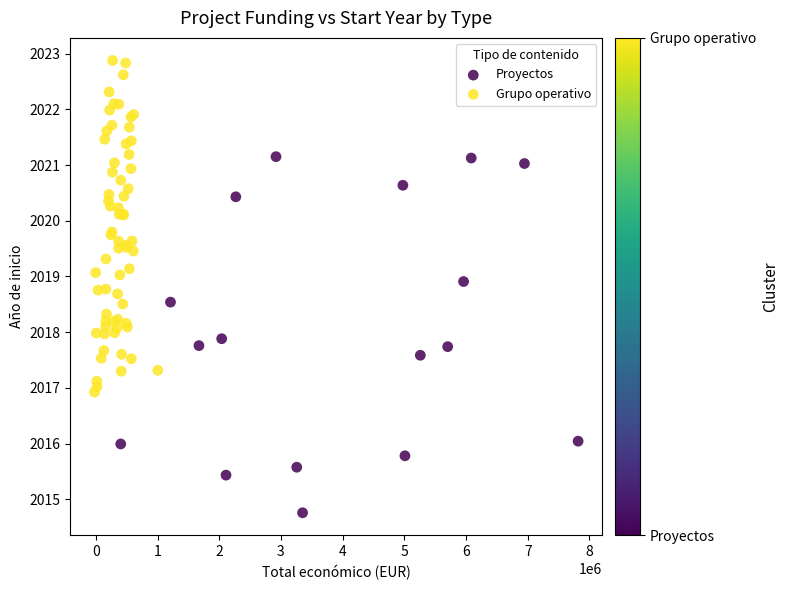

Which series contains the highest Y value?

Grupo operativo